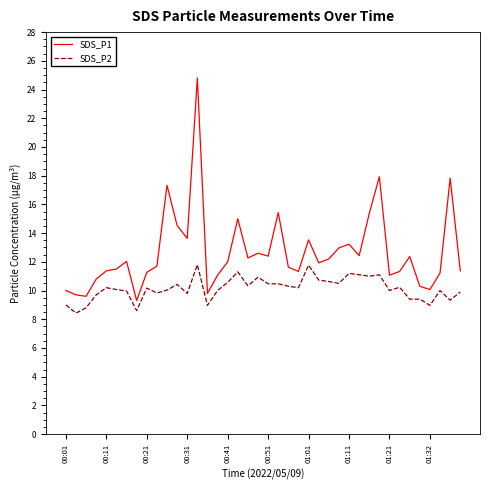

Rank the series by their average value, from lowest to highest.

SDS_P2, SDS_P1